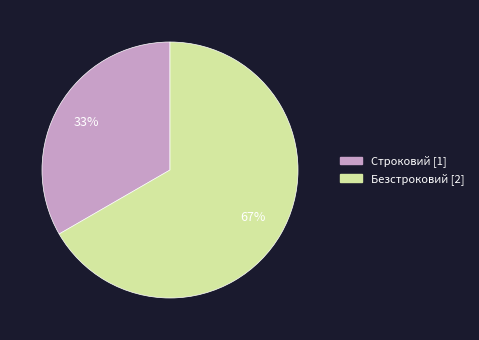

True or false: Безстроковий accounts for 67% of the total.

True